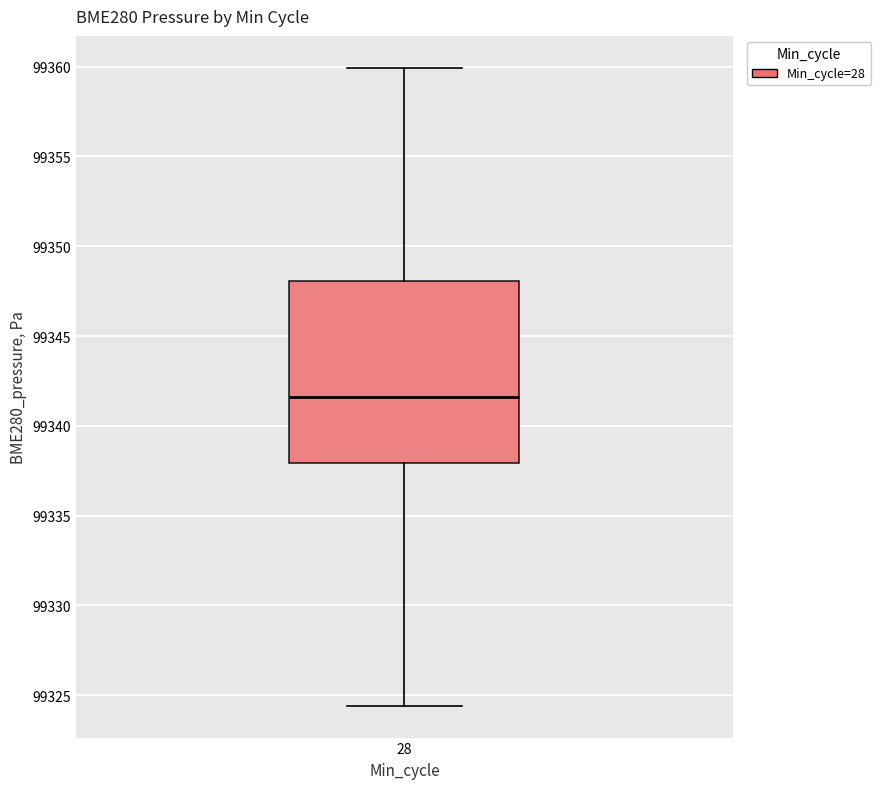

Read this box plot against the y-axis: the position of the median line, the range covered by the box, and the ends of both whiskers. The values are not printed on the chart, so give them approximately, as read against the axis.

median 99341.5, box 99338.0 to 99348.0, whiskers 99324.5 to 99360.0